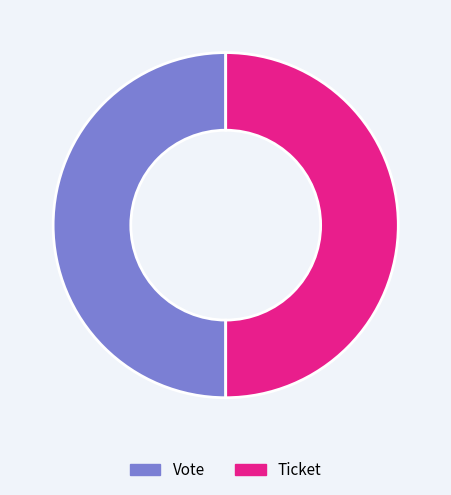

What is the ratio of the value at Vote to the value at Ticket?

1.0